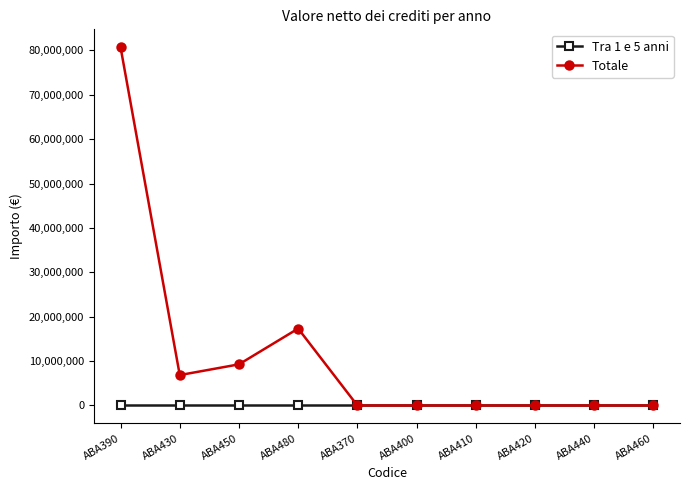

What is the greatest value displayed?

80699953